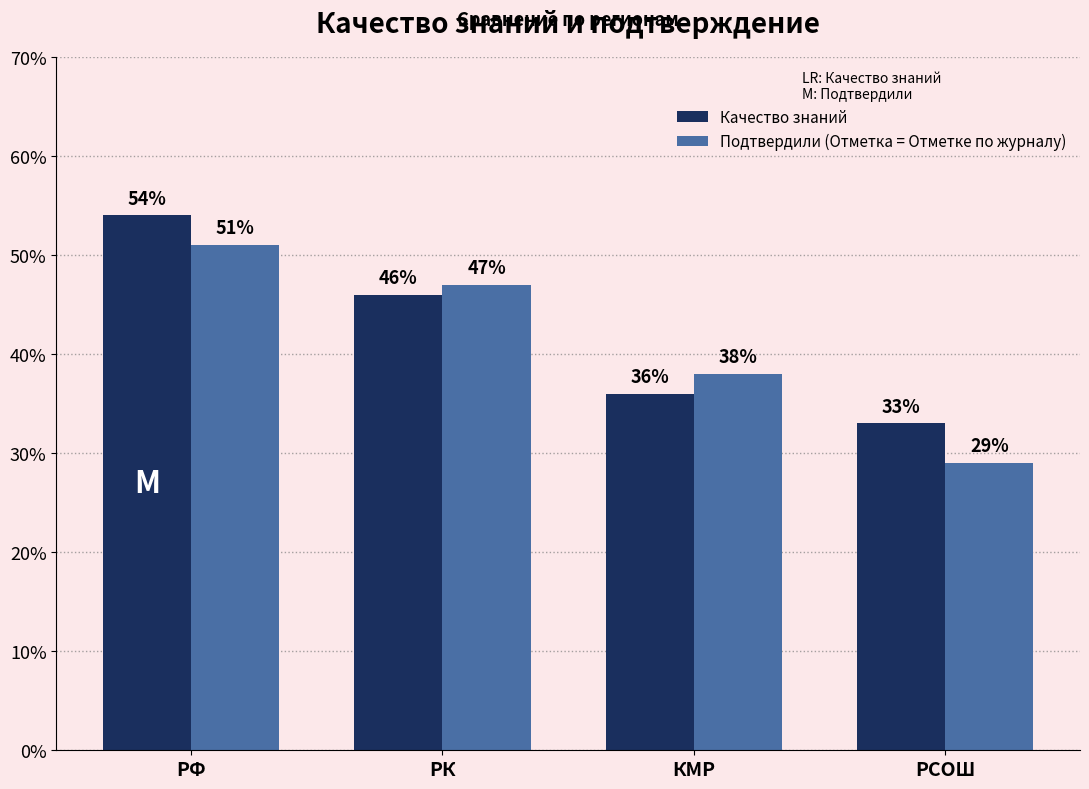

Rank the categories by Качество знаний value from highest to lowest.

РФ, РК, КМР, РСОШ